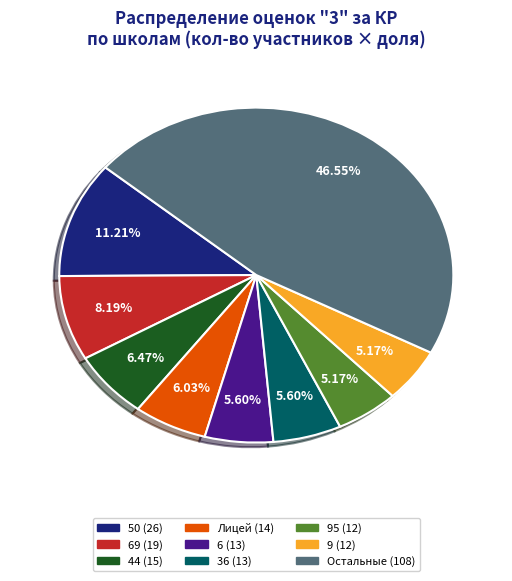

How many segments does this pie chart have?

9